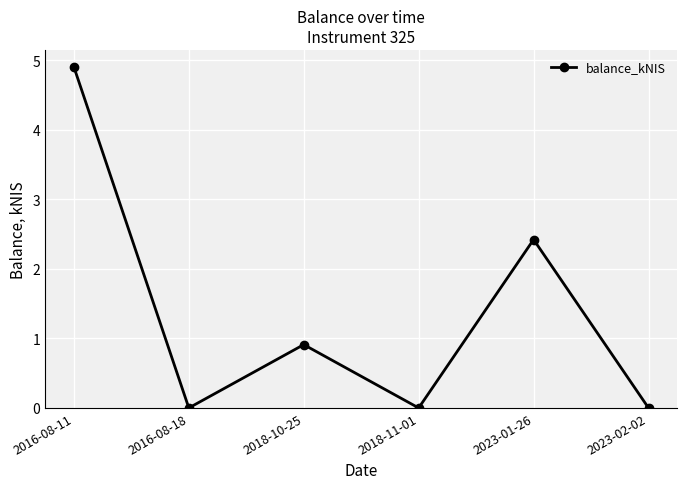

Reading left to right, list all the values displayed in this chart.

4.9	0.0	0.9	0.0	2.4	0.0